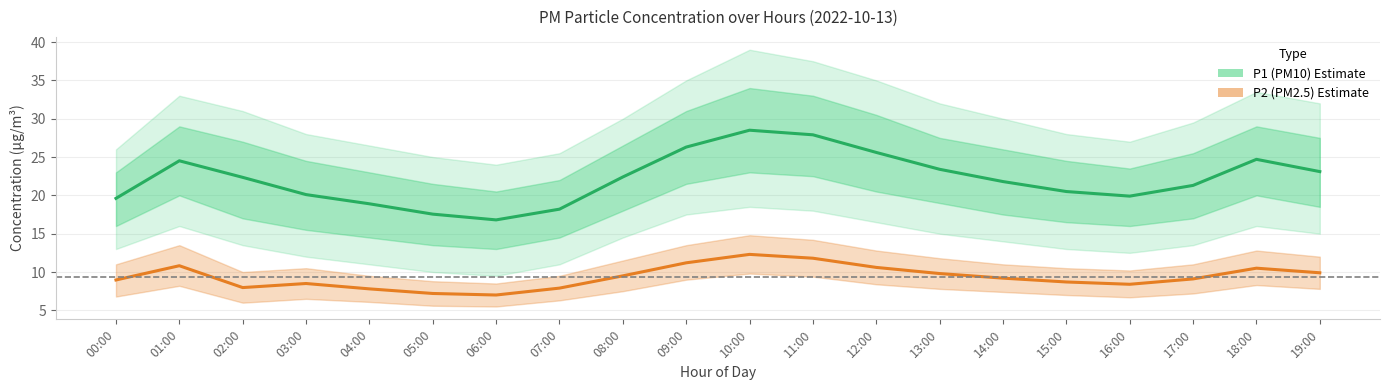

Reading left to right, transcribe all the data shown in this chart.

P1 (PM10): 00:00=19.6	01:00=24.5	02:00=22.4	03:00=20.1	04:00=18.9	05:00=17.6	06:00=16.8	07:00=18.2	08:00=22.4	09:00=26.3	10:00=28.5	11:00=27.9	12:00=25.6	13:00=23.4	14:00=21.8	15:00=20.5	16:00=19.9	17:00=21.3	18:00=24.7	19:00=23.1
P2 (PM2.5): 00:00=9.0	01:00=10.8	02:00=8.0	03:00=8.5	04:00=7.8	05:00=7.2	06:00=7.0	07:00=7.9	08:00=9.5	09:00=11.2	10:00=12.3	11:00=11.8	12:00=10.6	13:00=9.8	14:00=9.2	15:00=8.7	16:00=8.4	17:00=9.1	18:00=10.5	19:00=9.9